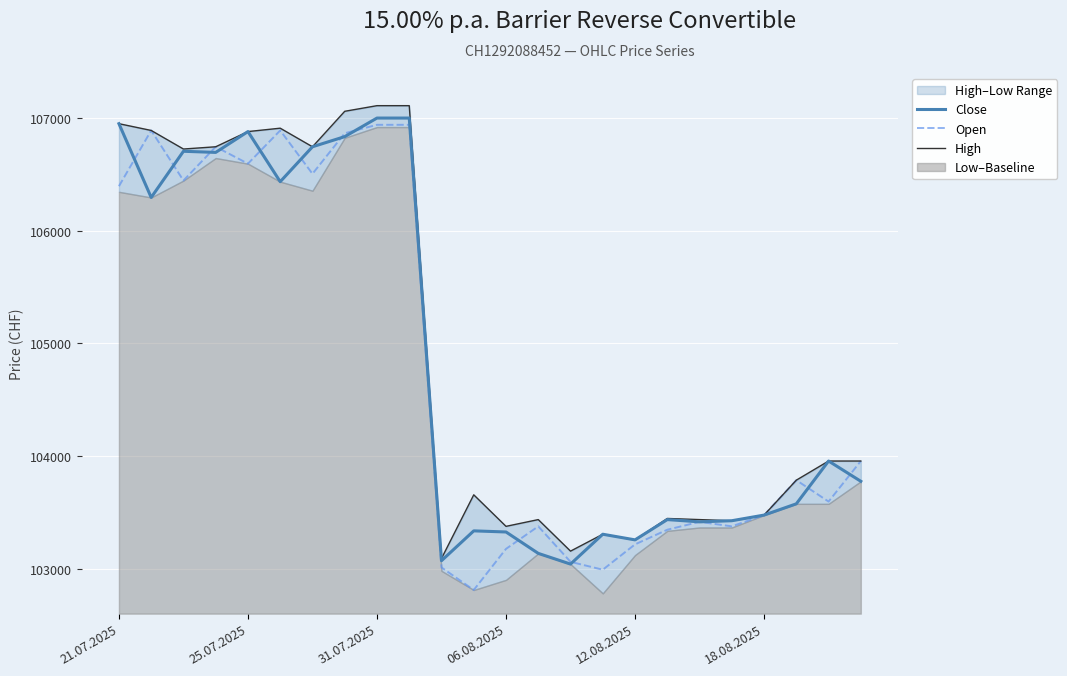

Which category has the lowest value in the Close series?

14